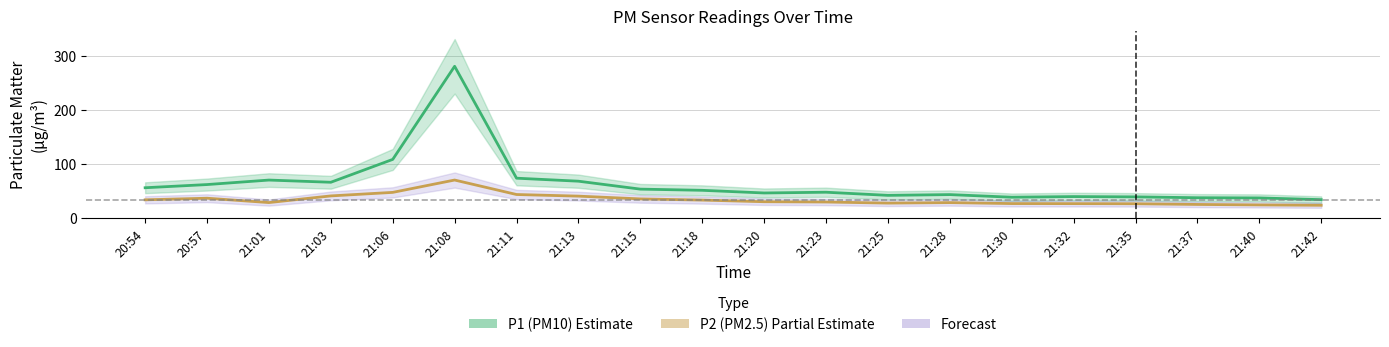

What is the label of the 3rd point from the right?

21:37